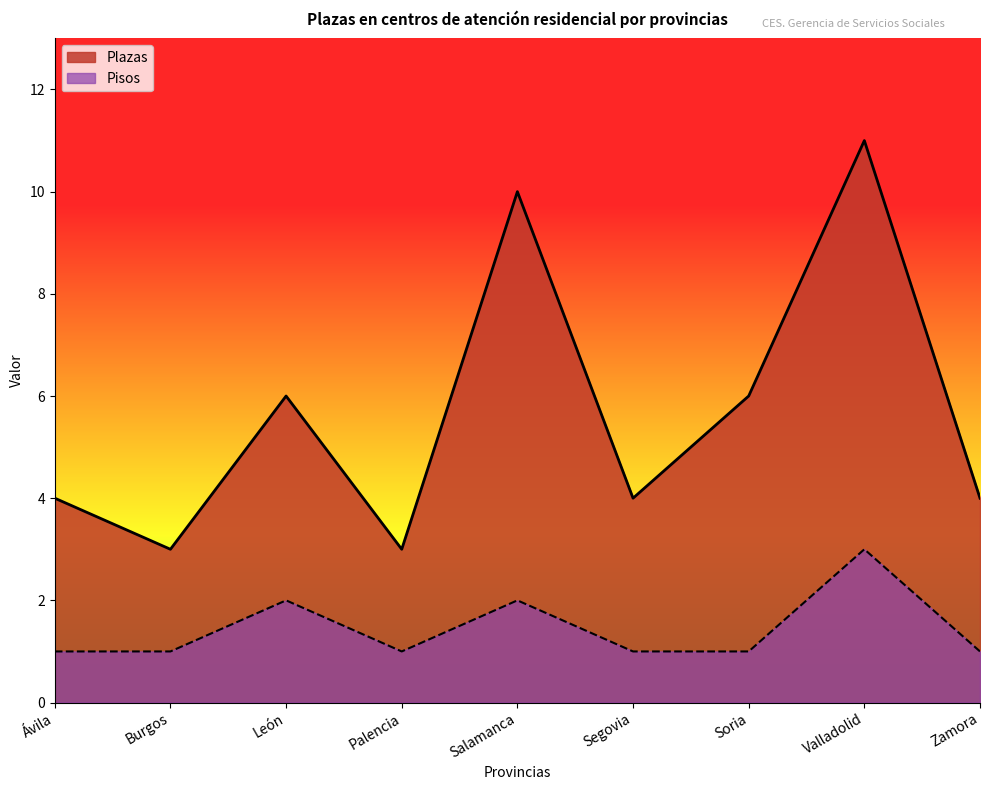

What is the label of the 6th point from the left?

Segovia